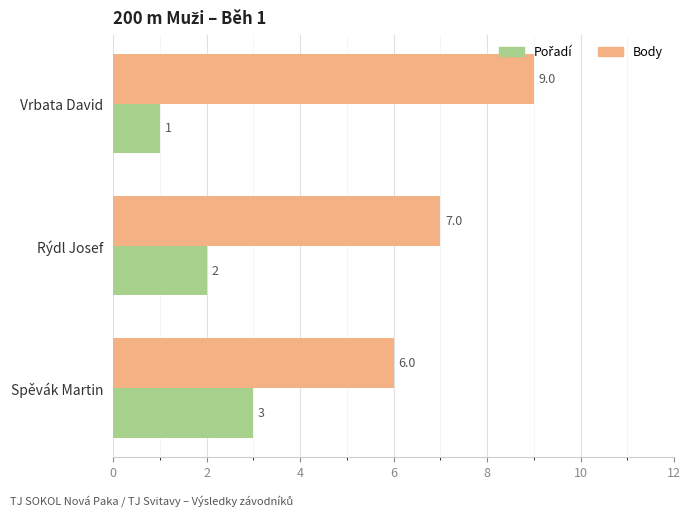

At which label does Body reach its minimum?

Spěvák Martin